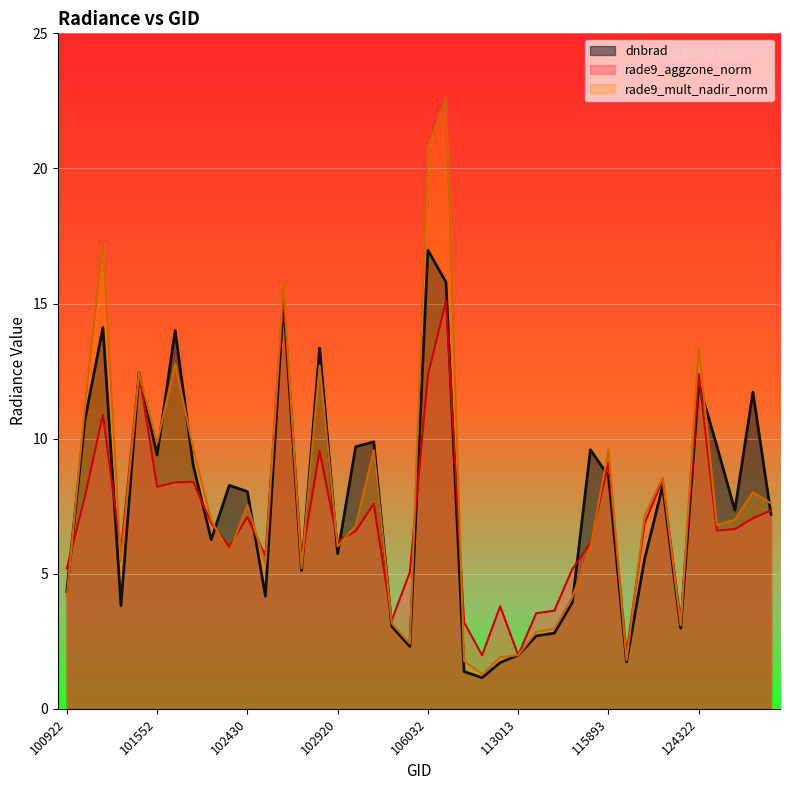

Reading left to right, list all the values displayed in this chart.

dnbrad: 100922=4.3	100930=10.7	101057=14.1	101181=3.8	101304=12.4	101552=9.4	101561=14.0	101805=9.0	102056=6.3	102300=8.3	102430=8.0	102551=4.2	102671=15.1	102792=5.1	102912=13.3	102920=5.7	104229=9.7	104236=9.9	105487=3.0	105850=2.3	106032=17.0	106209=15.8	108015=1.4	110127=1.1	110299=1.7	113013=2.0	113184=2.7	115265=2.8	115378=3.9	115500=9.6	115893=8.6	121308=1.7	122178=5.5	122346=8.2	124142=3.0	124322=12.0	129925=9.7	130872=7.3	131048=11.7	131592=7.2
rade9_aggzone_norm: 100922=5.2	100930=7.8	101057=10.9	101181=5.8	101304=12.4	101552=8.2	101561=8.4	101805=8.4	102056=6.9	102300=6.0	102430=7.1	102551=5.7	102671=15.4	102792=5.5	102912=9.6	102920=6.2	104229=6.6	104236=7.6	105487=3.3	105850=5.1	106032=12.3	106209=15.1	108015=3.2	110127=2.0	110299=3.8	113013=2.0	113184=3.5	115265=3.6	115378=5.2	115500=6.1	115893=9.1	121308=2.0	122178=6.9	122346=8.5	124142=3.3	124322=12.4	129925=6.6	130872=6.7	131048=7.1	131592=7.3
rade9_mult_nadir_norm: 100922=4.1	100930=11.2	101057=17.2	101181=5.5	101304=12.4	101552=9.8	101561=12.8	101805=9.6	102056=7.0	102300=5.8	102430=7.5	102551=5.4	102671=15.7	102792=5.2	102912=12.7	102920=6.0	104229=6.8	104236=9.6	105487=3.2	105850=2.4	106032=20.7	106209=22.6	108015=1.8	110127=1.3	110299=1.9	113013=2.0	113184=2.8	115265=3.0	115378=4.1	115500=6.0	115893=9.6	121308=1.8	122178=7.1	122346=8.6	124142=3.1	124322=13.4	129925=6.8	130872=7.0	131048=8.0	131592=7.6